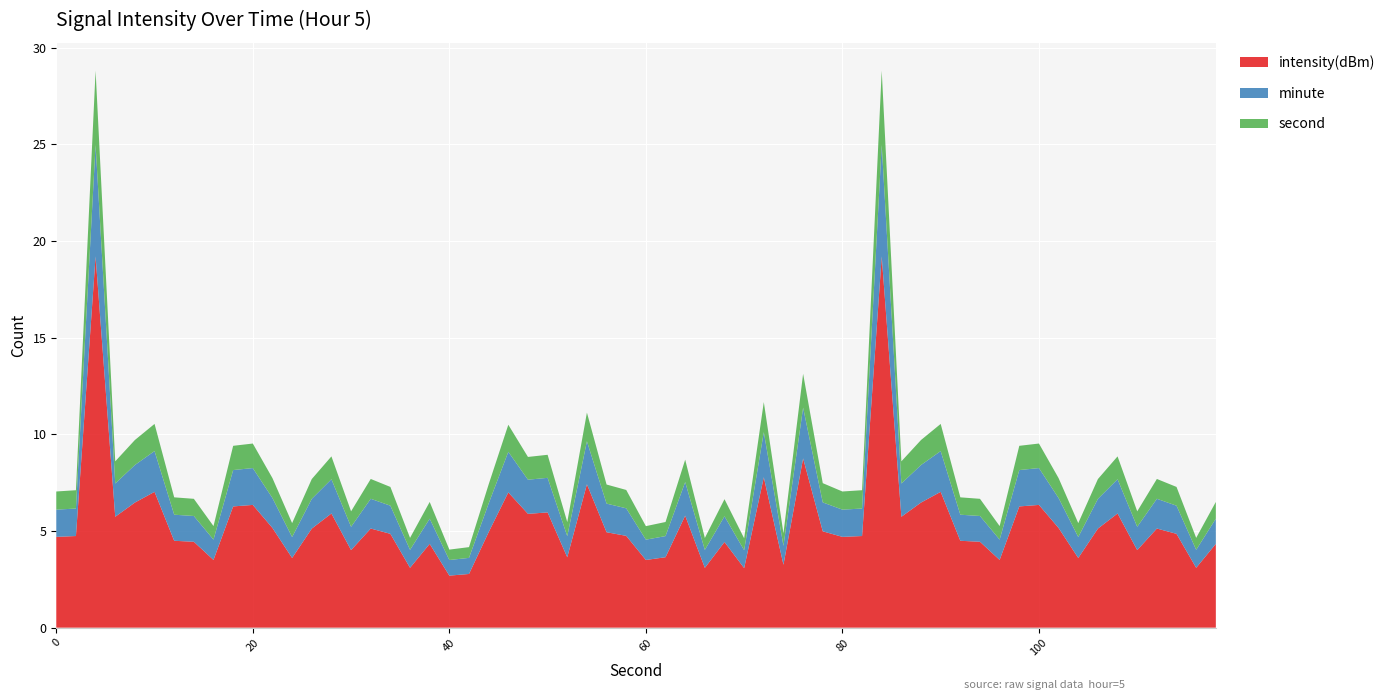

What is the highest value of the intensity(dBm) series?

19.2